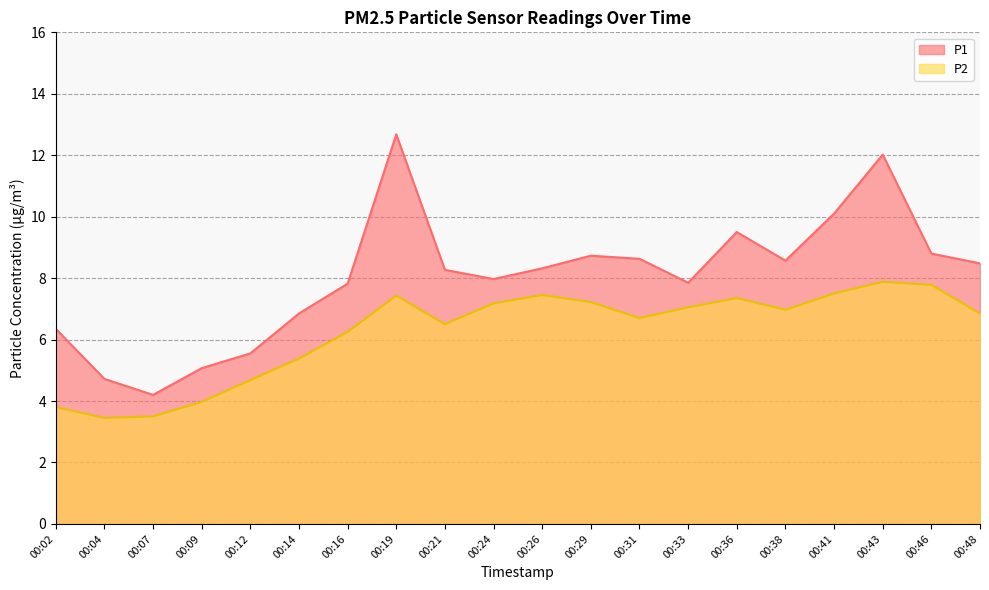

How many data points in P1 are above 8?

11